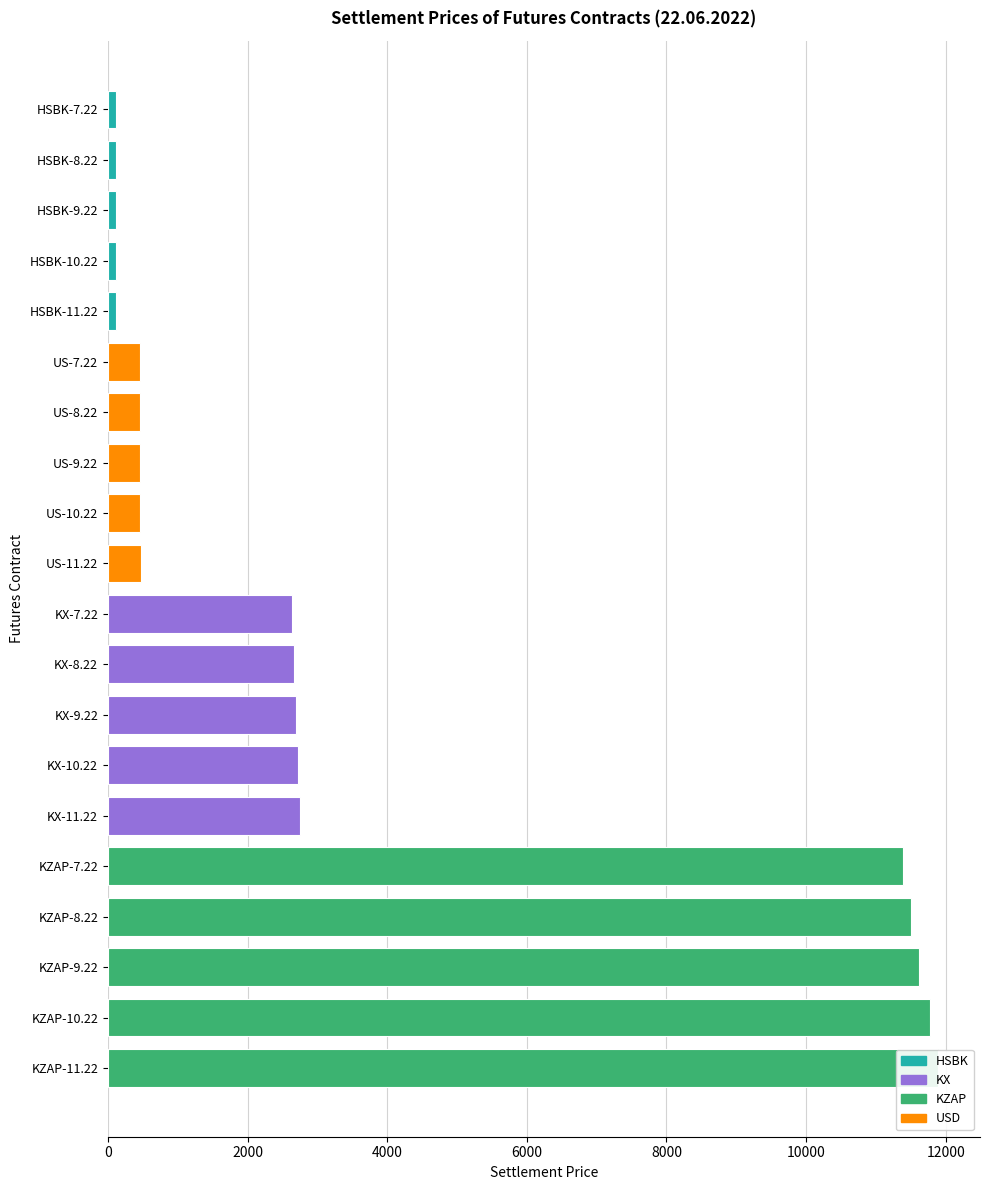

Reading right to left, what are all the values shown in this chart?

HSBK: 116.6	115.4	114.3	119.3	118.1
KX: 2686.9	2659.9	2633.7	2750.4	2721.8
KZAP: 11621.4	11504.4	11391.0	11895.8	11772.1
USD: 461.6	457.7	453.8	470.2	466.4